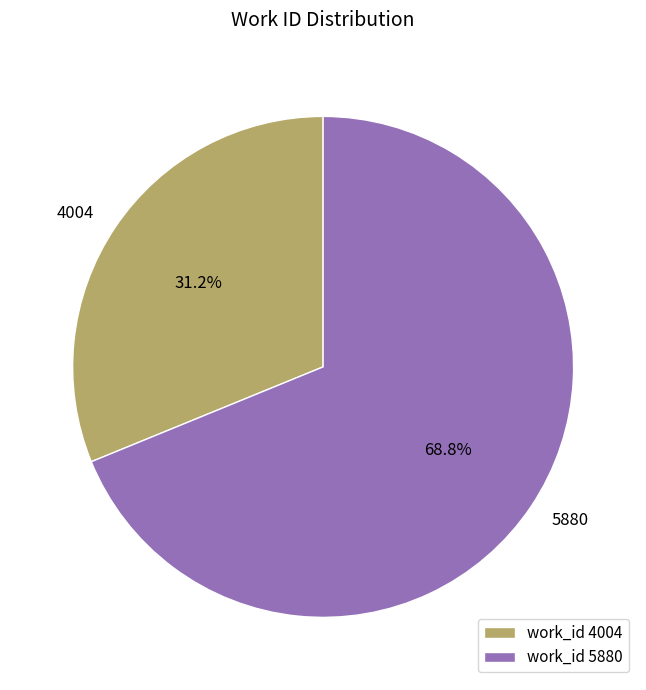

What percentage is the 4004 slice, to the nearest percent?

31%